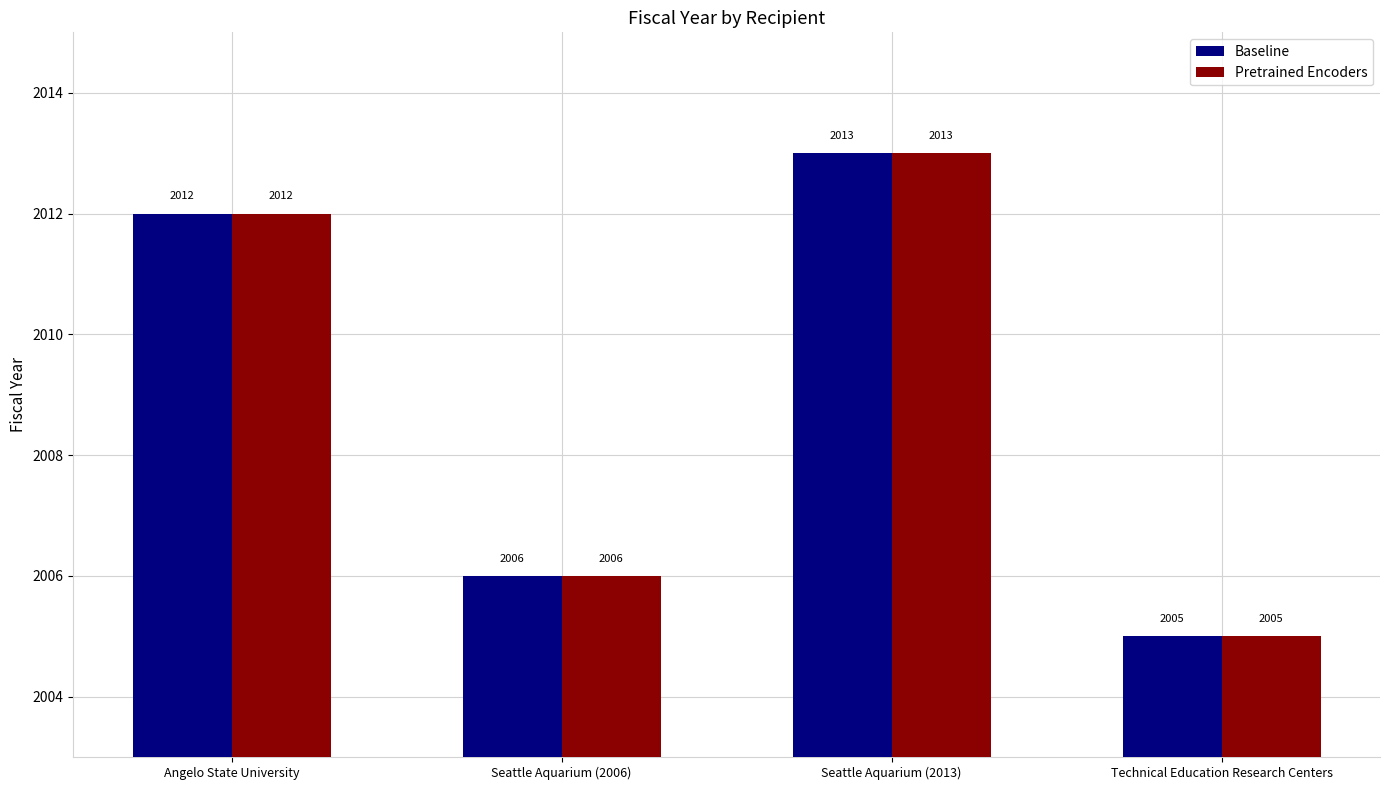

What position from the left is Seattle Aquarium (2013)?

3